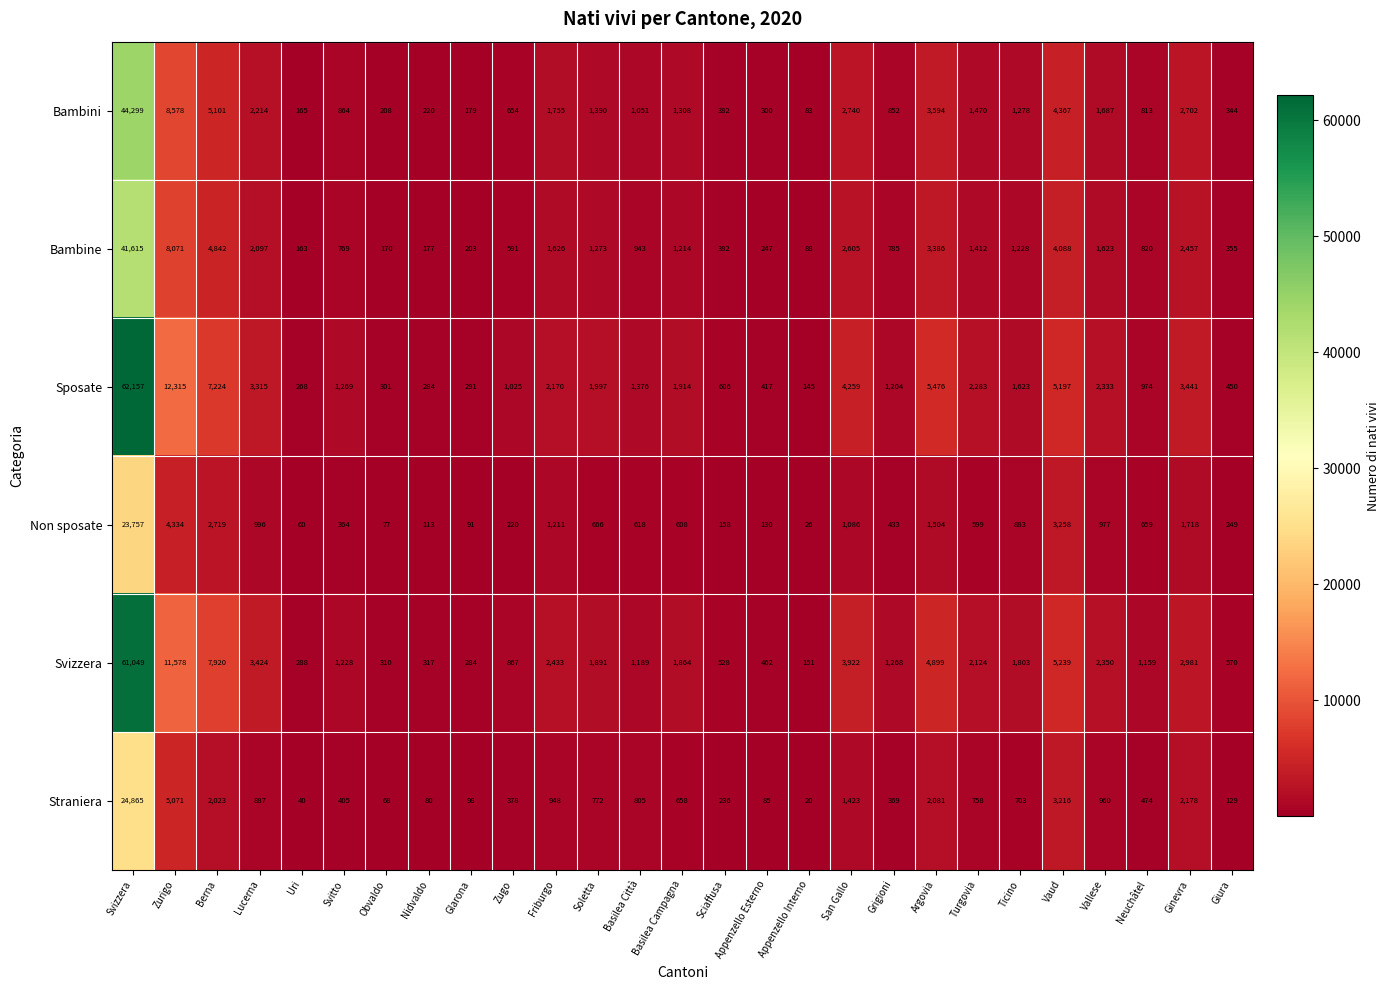

Which series changed the most between Berna and Soletta?

Svizzera